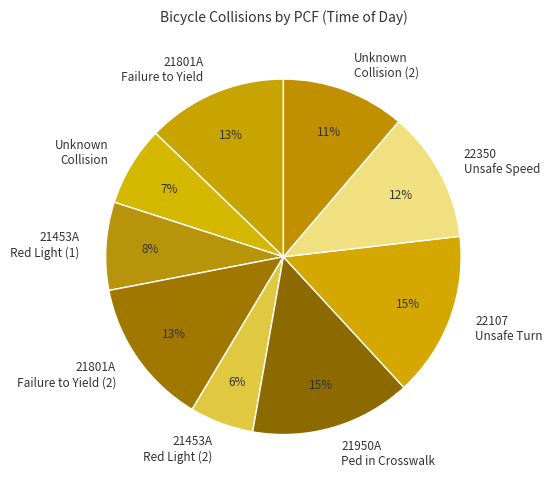

Which category has the smallest portion of the pie?

21453A Red Light (2)